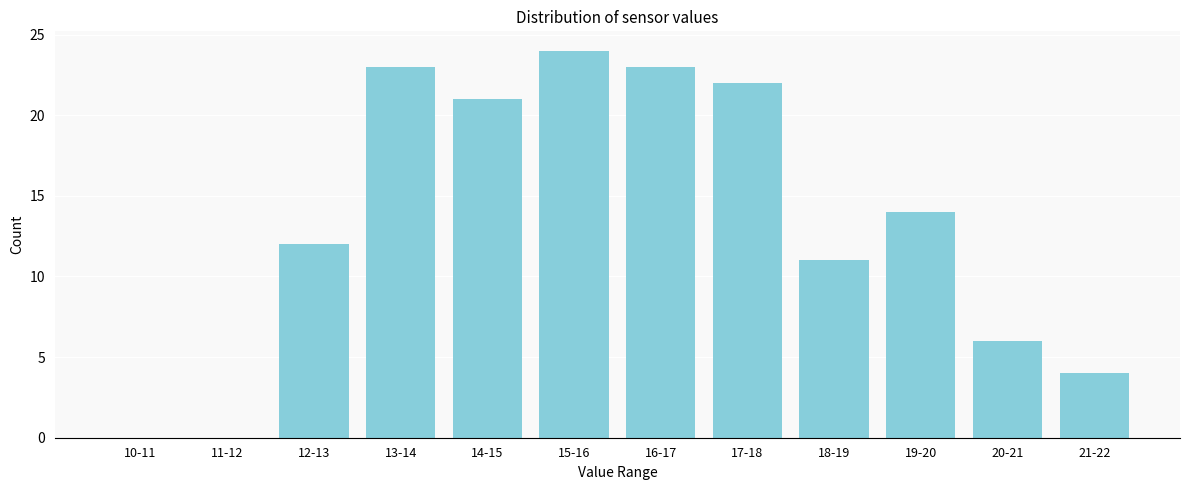

Reading left to right, extract all data points from this chart.

10-11=0	11-12=0	12-13=12	13-14=23	14-15=21	15-16=24	16-17=23	17-18=22	18-19=11	19-20=14	20-21=6	21-22=4